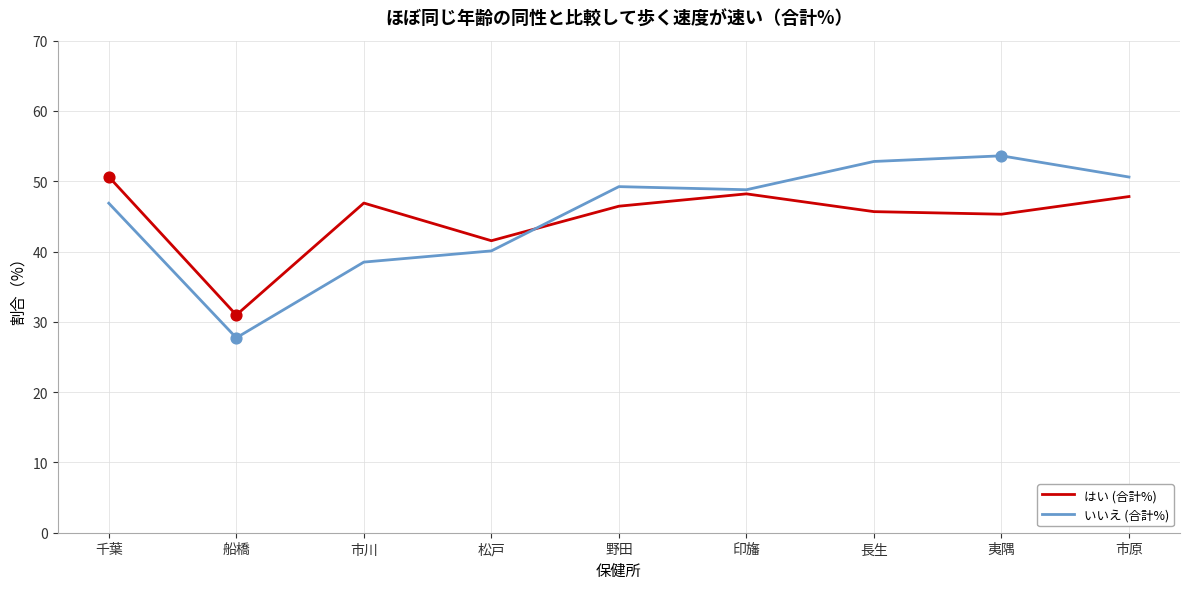

Is the value of いいえ (合計%) at 夷隅 greater than the value of はい (合計%) at 夷隅?

Yes